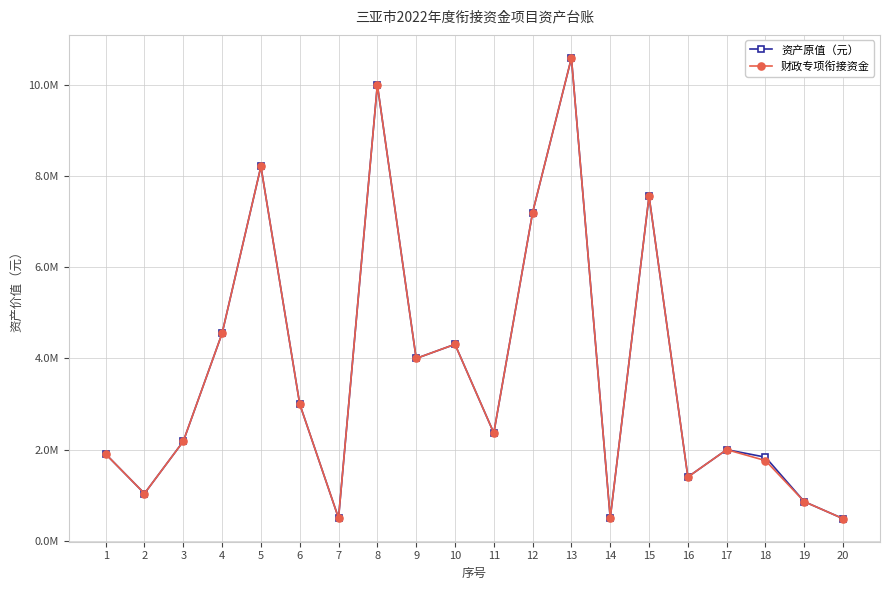

Reading right to left, extract all data points from this chart.

资产原值（元）: 486108.4	859542.6	1834780.0	2000000.0	1400000.0	7560000.0	500000.0	10590000.0	7200000.0	2366100.0	4310000.0	4000000.0	10000000.0	500000.0	3000000.0	8210000.0	4550564.2	2181500.0	1038000.0	1904200.0
财政专项衔接资金: 486108.4	859542.6	1760000.0	2000000.0	1400000.0	7560000.0	500000.0	10590000.0	7200000.0	2366100.0	4310000.0	4000000.0	10000000.0	500000.0	3000000.0	8210000.0	4550564.2	2181500.0	1038000.0	1904200.0